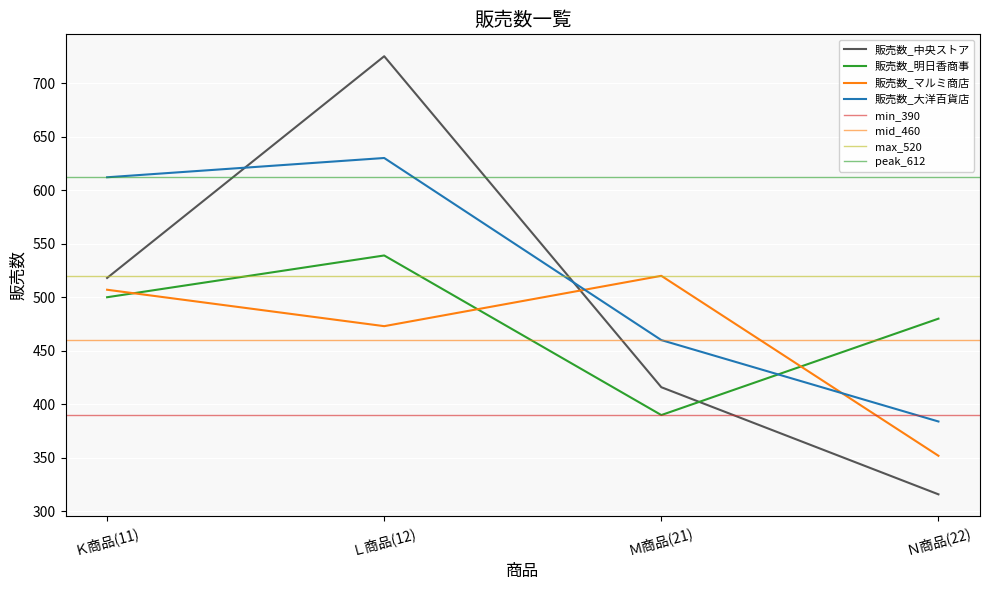

What is the value of the 販売数_中央ストア point at the 1st from the left?

518